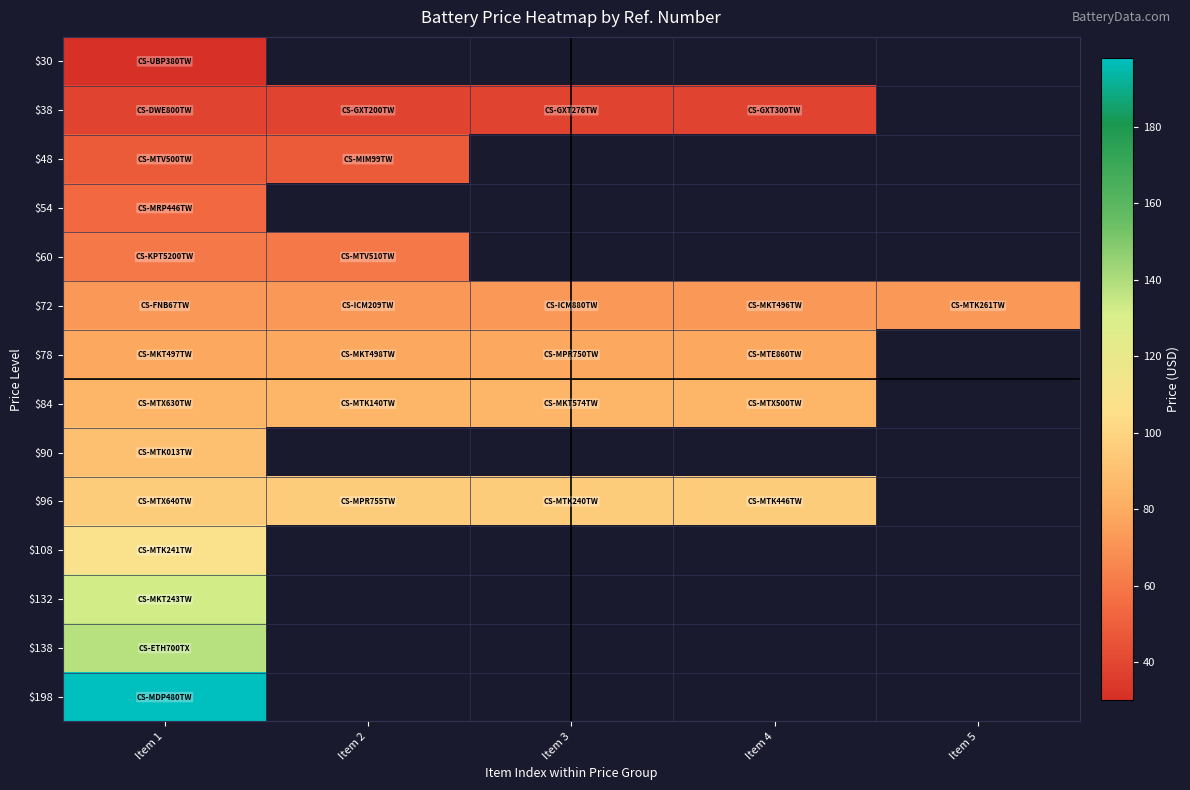

List the series in order of their peak value, highest first.

$198, $138, $132, $108, $96, $90, $84, $78, $72, $60, $54, $48, $38, $30